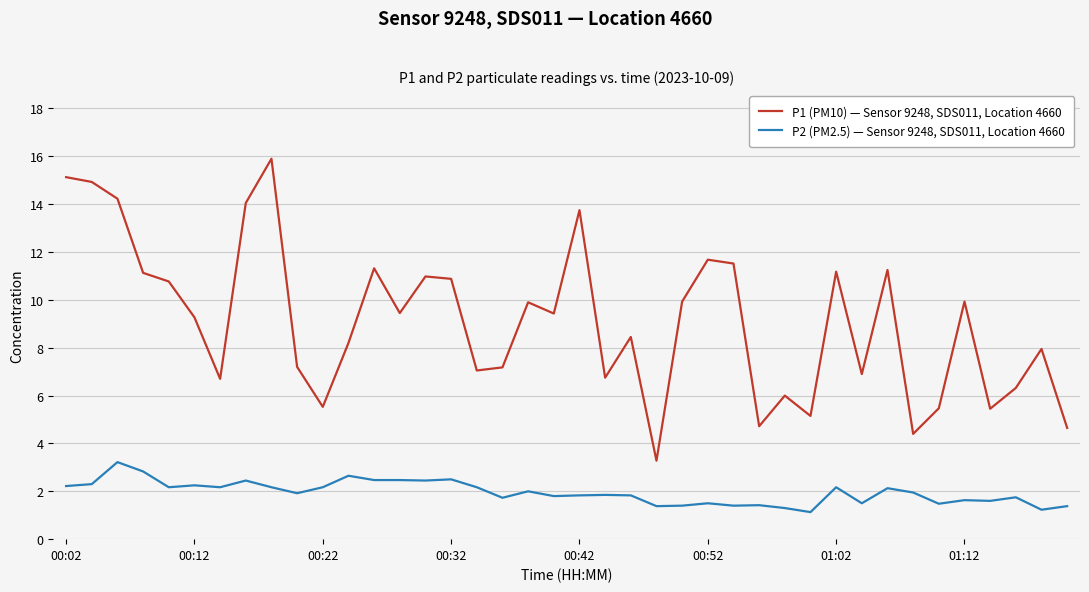

What are all the series names shown in the legend?

P1 (PM10) — Sensor 9248, SDS011, Location 4660, P2 (PM2.5) — Sensor 9248, SDS011, Location 4660